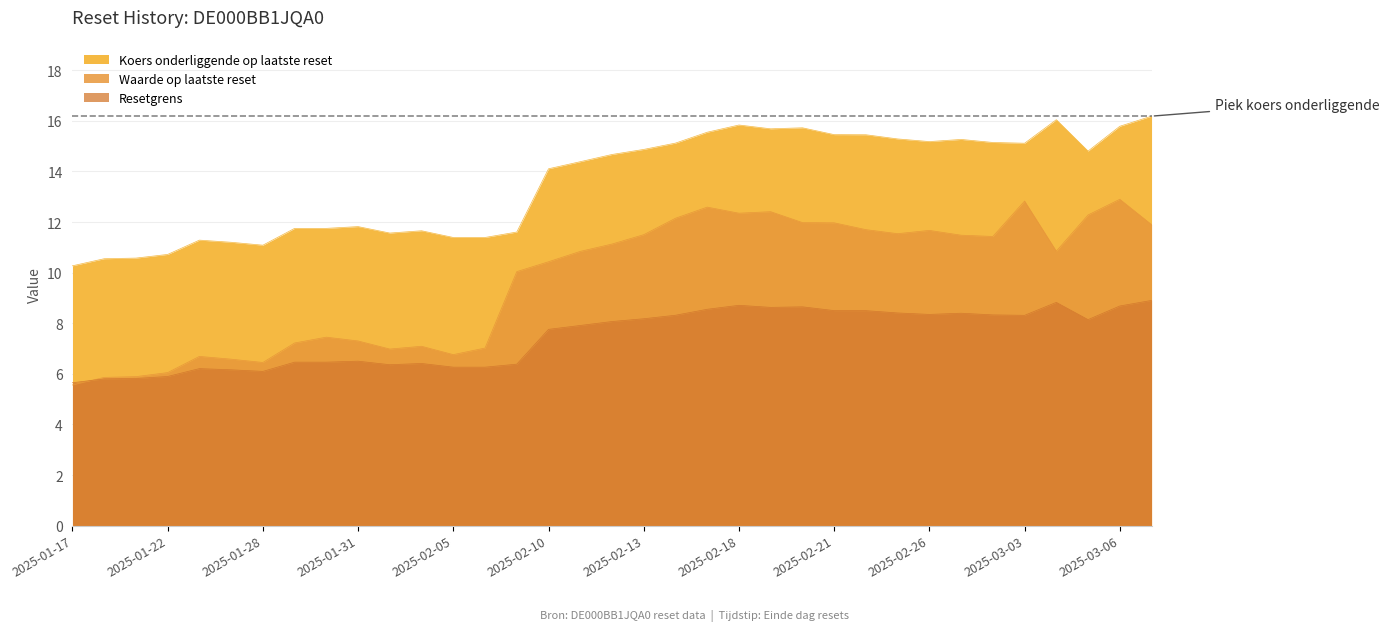

Reading right to left, transcribe all the data shown in this chart.

Koers onderliggende op laatste reset: 2025-01-17=10.3	2025-01-20=10.6	2025-01-21=10.6	2025-01-22=10.7	2025-01-24=11.3	2025-01-27=11.2	2025-01-28=11.1	2025-01-29=11.8	2025-01-30=11.8	2025-01-31=11.8	2025-02-03=11.6	2025-02-04=11.7	2025-02-05=11.4	2025-02-06=11.4	2025-02-07=11.6	2025-02-10=14.1	2025-02-11=14.4	2025-02-12=14.7	2025-02-13=14.9	2025-02-14=15.1	2025-02-17=15.6	2025-02-18=15.8	2025-02-19=15.7	2025-02-20=15.7	2025-02-21=15.5	2025-02-24=15.4	2025-02-25=15.3	2025-02-26=15.2	2025-02-27=15.3	2025-02-28=15.1	2025-03-03=15.1	2025-03-04=16.0	2025-03-05=14.8	2025-03-06=15.8	2025-03-07=16.2
Waarde op laatste reset: 2025-01-17=5.6	2025-01-20=5.9	2025-01-21=5.9	2025-01-22=6.0	2025-01-24=6.7	2025-01-27=6.6	2025-01-28=6.5	2025-01-29=7.2	2025-01-30=7.5	2025-01-31=7.3	2025-02-03=7.0	2025-02-04=7.1	2025-02-05=6.8	2025-02-06=7.0	2025-02-07=10.0	2025-02-10=10.4	2025-02-11=10.8	2025-02-12=11.1	2025-02-13=11.5	2025-02-14=12.2	2025-02-17=12.6	2025-02-18=12.3	2025-02-19=12.4	2025-02-20=12.0	2025-02-21=12.0	2025-02-24=11.7	2025-02-25=11.5	2025-02-26=11.7	2025-02-27=11.5	2025-02-28=11.4	2025-03-03=12.8	2025-03-04=10.8	2025-03-05=12.3	2025-03-06=12.9	2025-03-07=11.9
Resetgrens: 2025-01-17=5.6	2025-01-20=5.8	2025-01-21=5.8	2025-01-22=5.9	2025-01-24=6.2	2025-01-27=6.2	2025-01-28=6.1	2025-01-29=6.5	2025-01-30=6.5	2025-01-31=6.5	2025-02-03=6.4	2025-02-04=6.4	2025-02-05=6.3	2025-02-06=6.3	2025-02-07=6.4	2025-02-10=7.8	2025-02-11=7.9	2025-02-12=8.1	2025-02-13=8.2	2025-02-14=8.3	2025-02-17=8.6	2025-02-18=8.7	2025-02-19=8.6	2025-02-20=8.6	2025-02-21=8.5	2025-02-24=8.5	2025-02-25=8.4	2025-02-26=8.3	2025-02-27=8.4	2025-02-28=8.3	2025-03-03=8.3	2025-03-04=8.8	2025-03-05=8.1	2025-03-06=8.7	2025-03-07=8.9